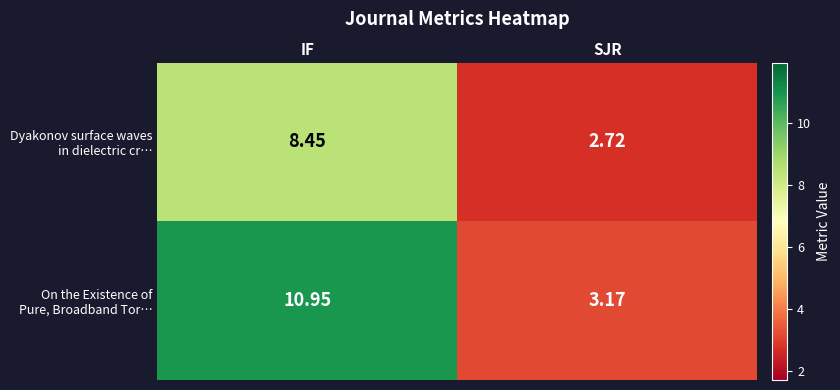

At which category is the sum across all series the highest?

IF